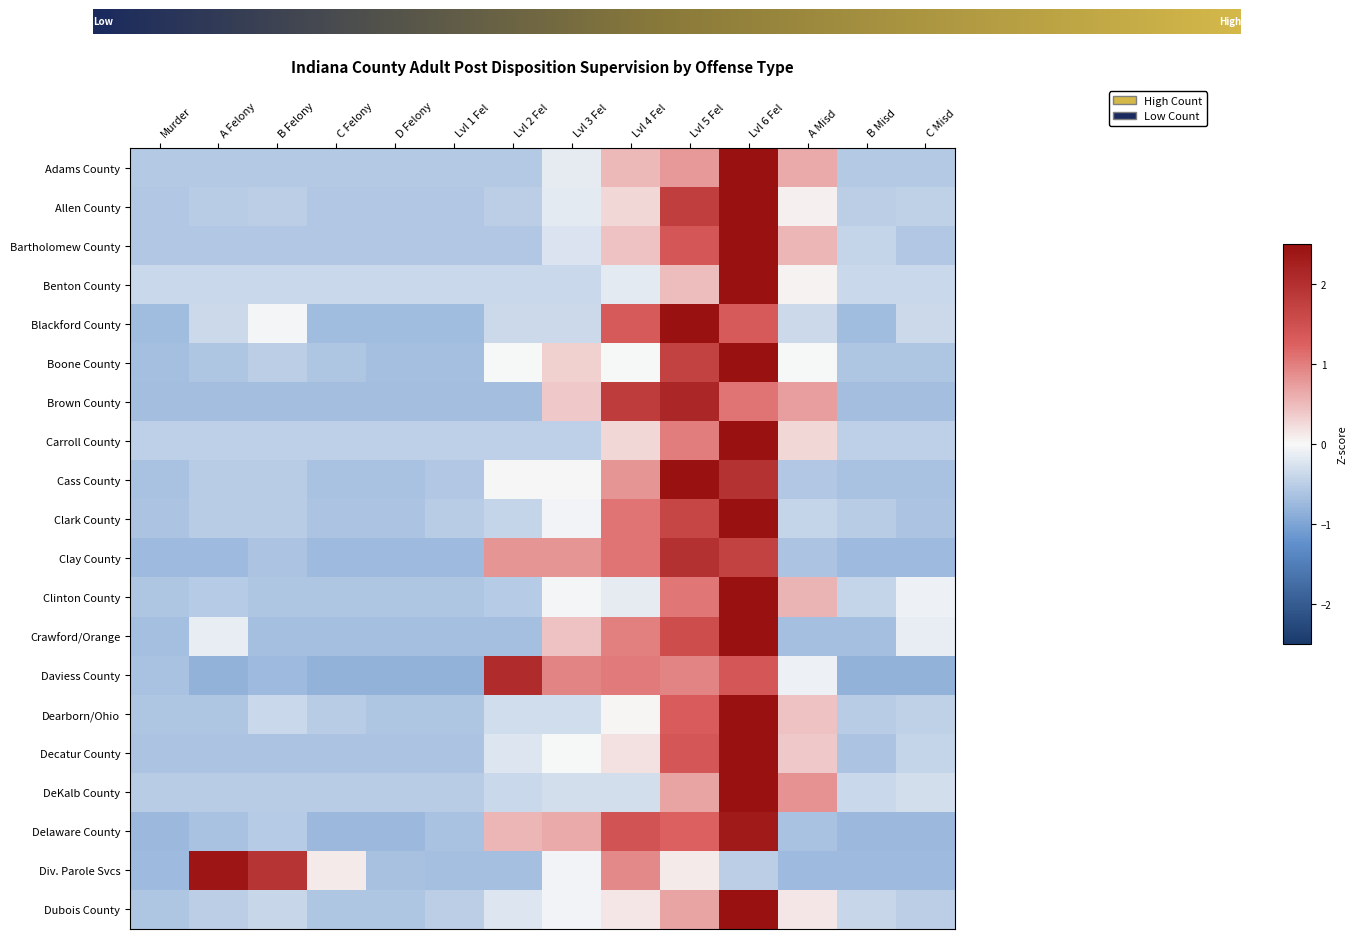

What is the total value across all series at Lvl 1 Fel?

-12.1